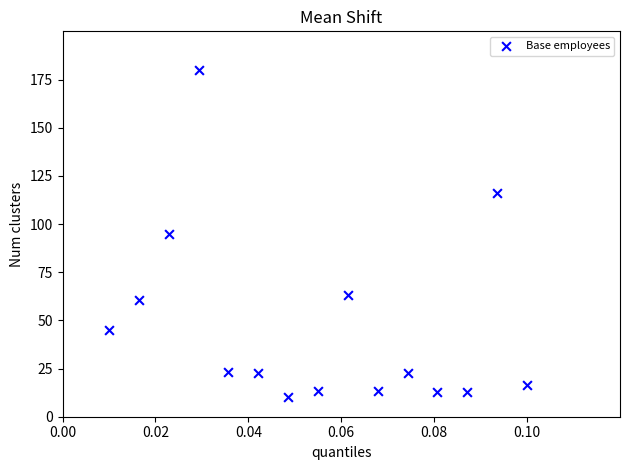

What is the range of Y values (max minus min)?

170.0